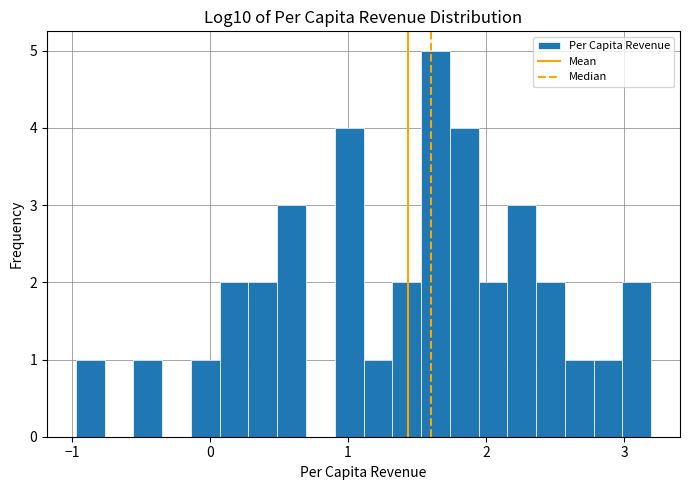

Read against the x-axis, roughly where is the centre of the tallest bar?

1.6